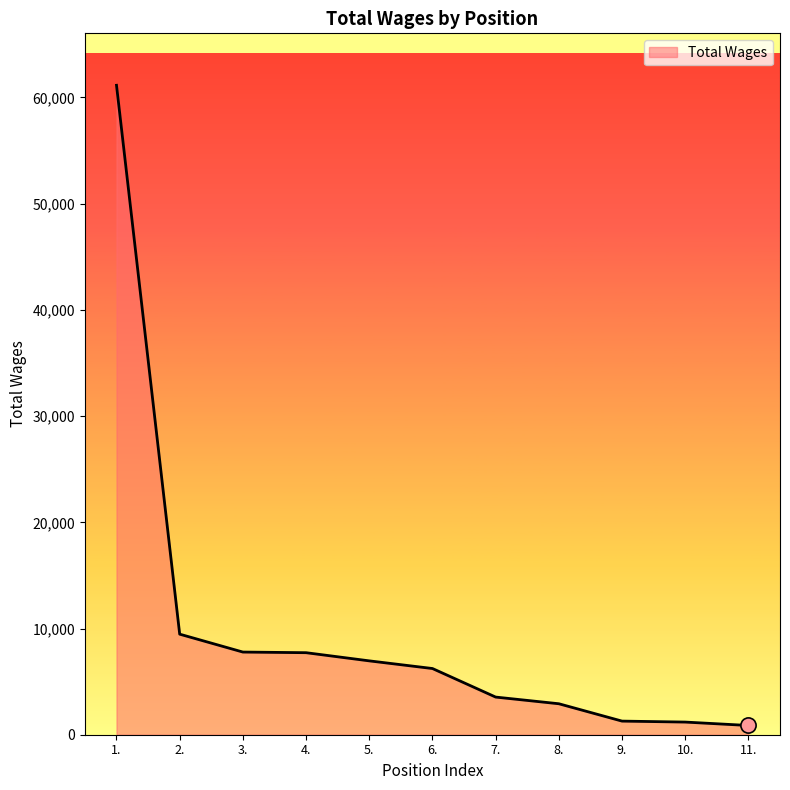

Between 3. and 8., which is larger?

3.